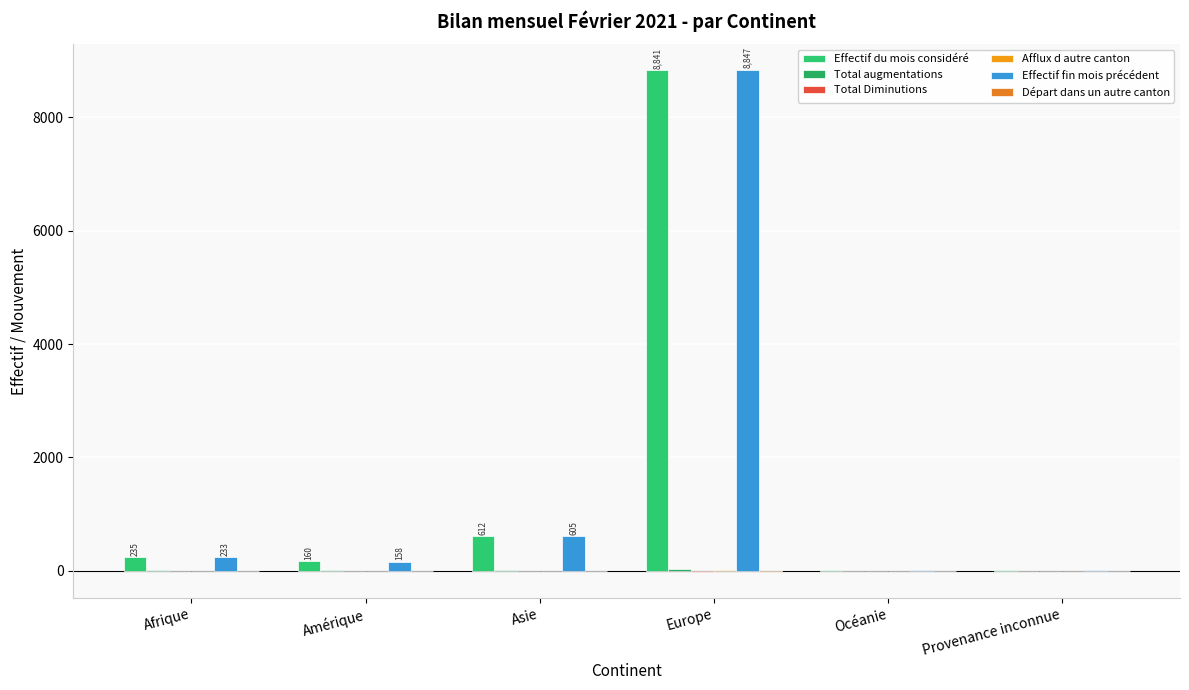

Is the value of Départ dans un autre canton at Amérique greater than the value of Afflux d autre canton at Europe?

No